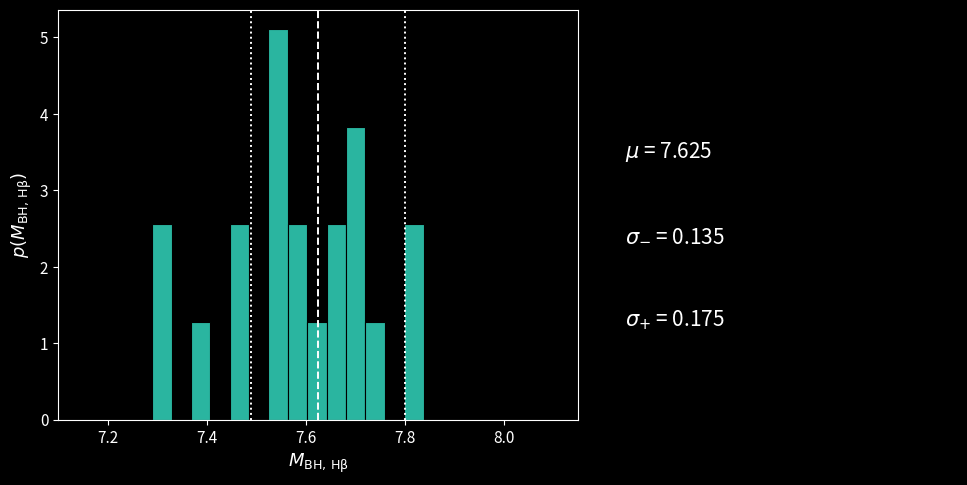

Around what value on the x-axis is the tallest bar? Give the approximate position of its centre, as read against the axis.

7.54